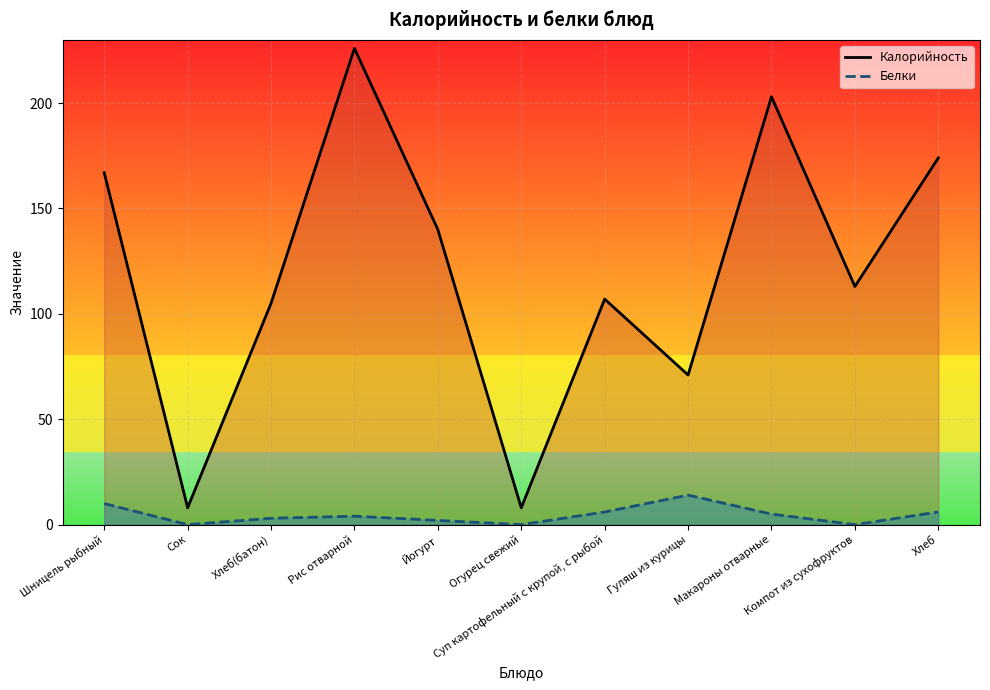

The Белки series shows 6 at Хлеб. True or false?

True